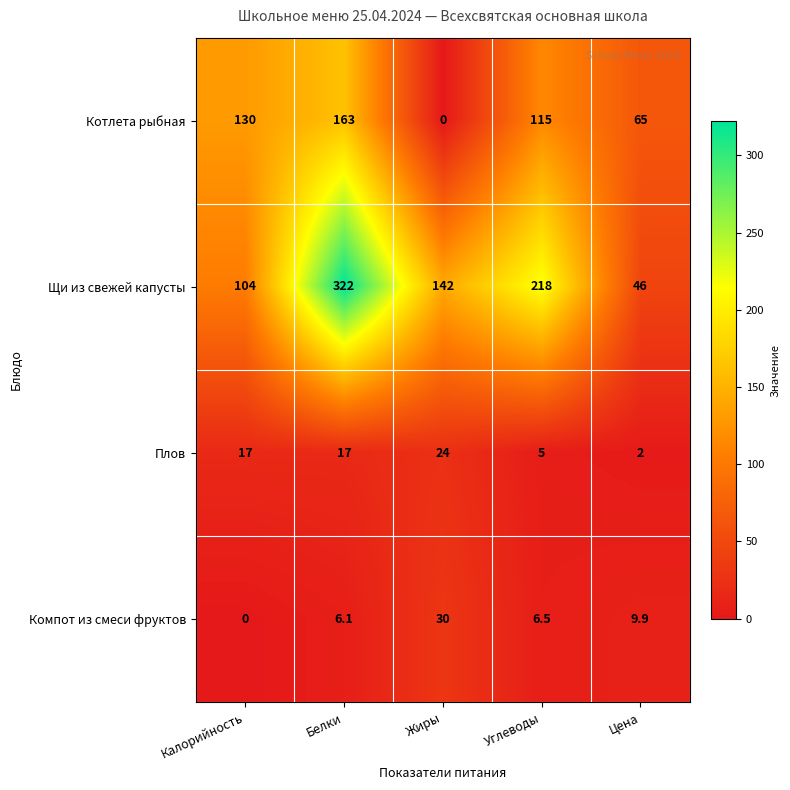

Where is Котлета рыбная nearest to the value 81?

Цена